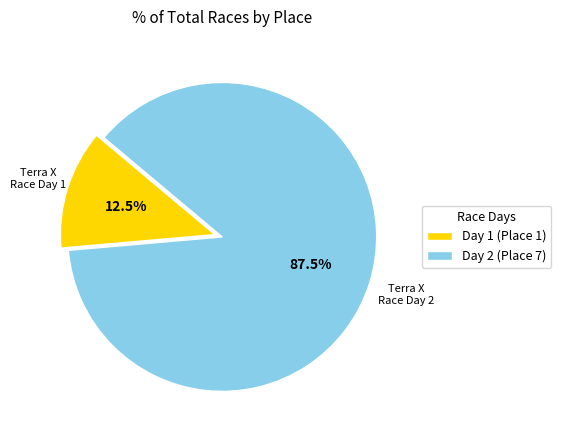

To the nearest percent, what is the average slice percentage?

50%